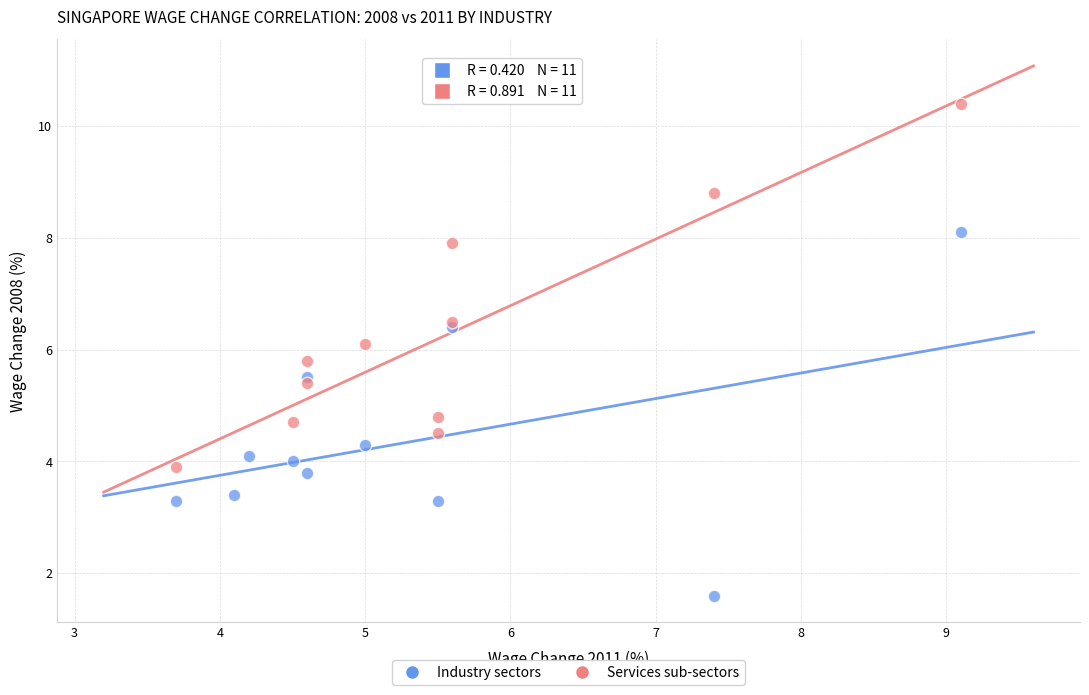

Which series contains the highest Y value?

Services sub-sectors